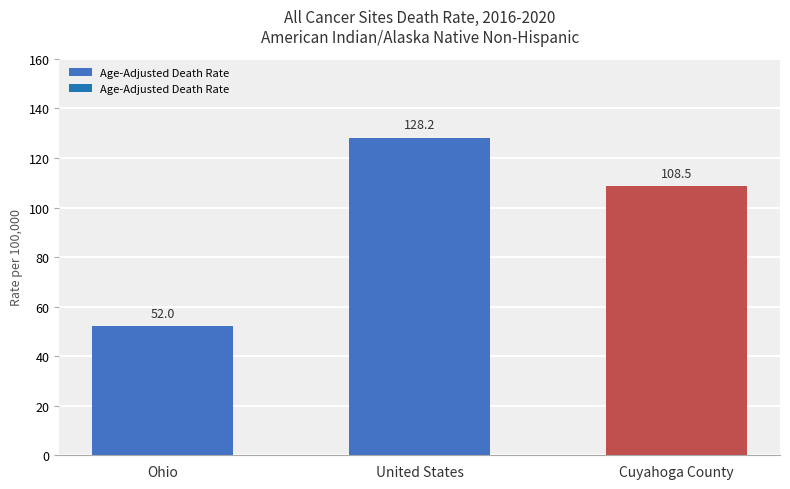

At which category does the chart reach its peak across all series?

United States